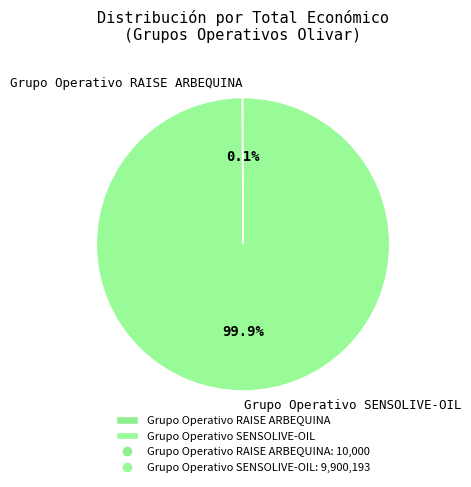

To the nearest percent, what portion does Grupo Operativo SENSOLIVE-OIL represent?

100%